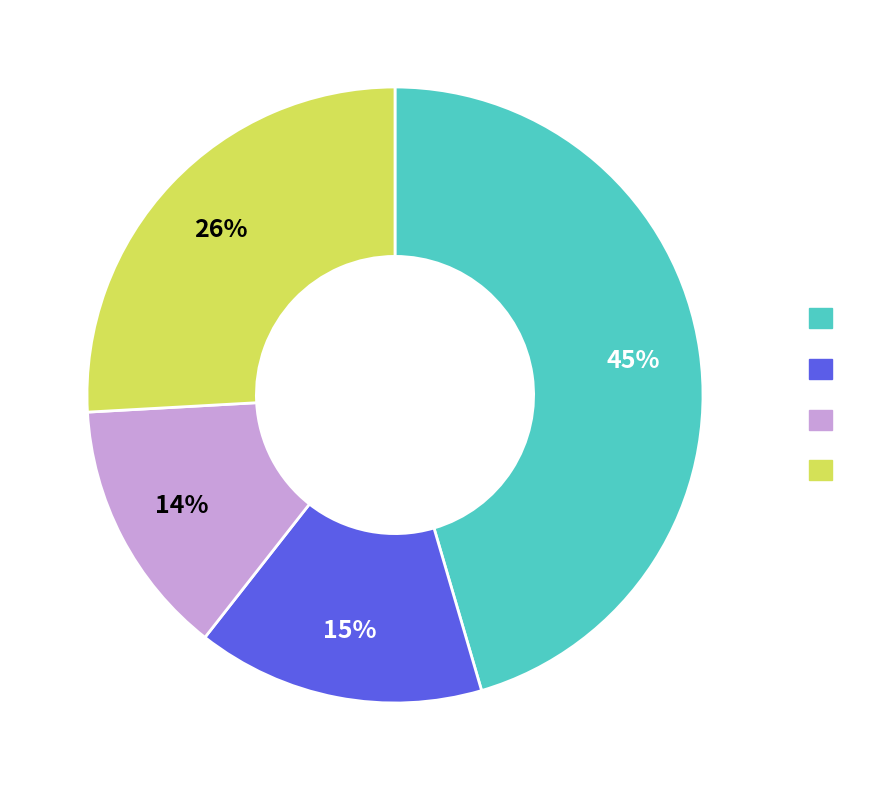

To the nearest percent, what is the average slice percentage?

25%